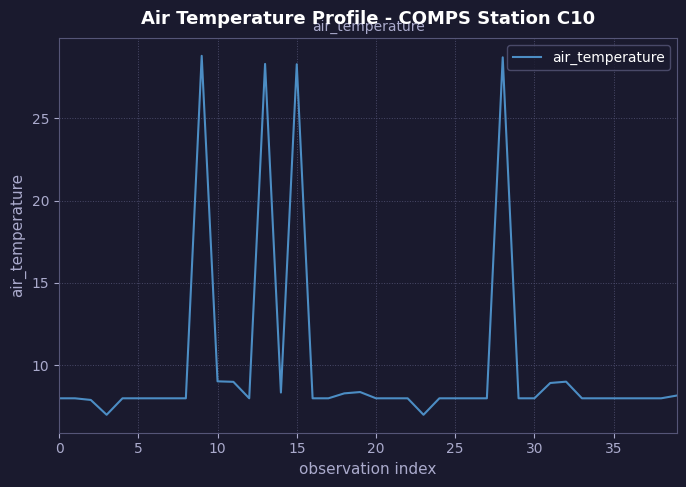

What is the greatest value displayed?

28.8